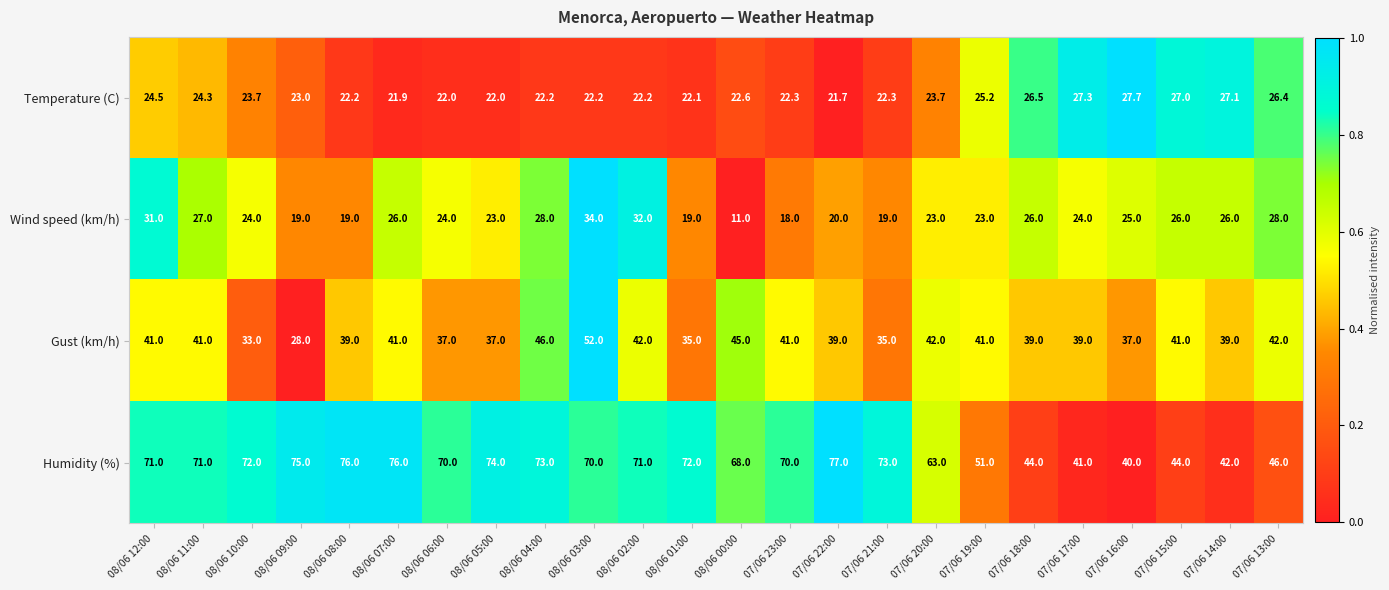

Which series has the widest spread of values?

Humidity (%)